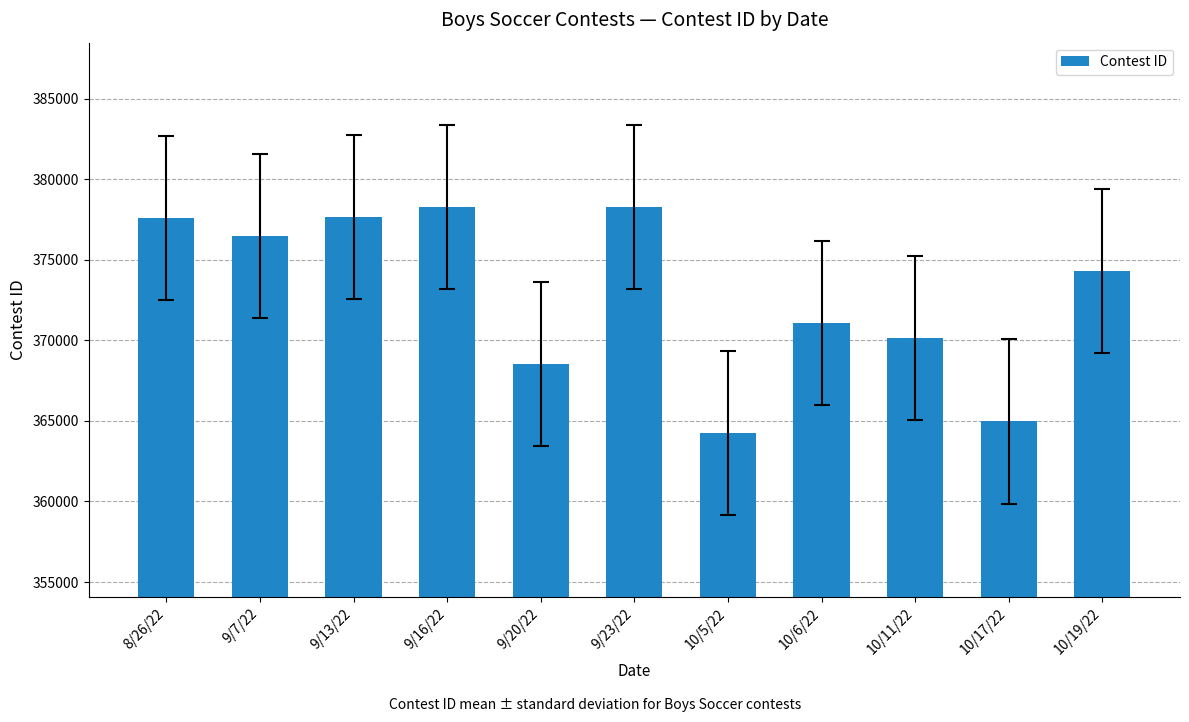

At which category does the chart reach its minimum across all series?

10/5/22